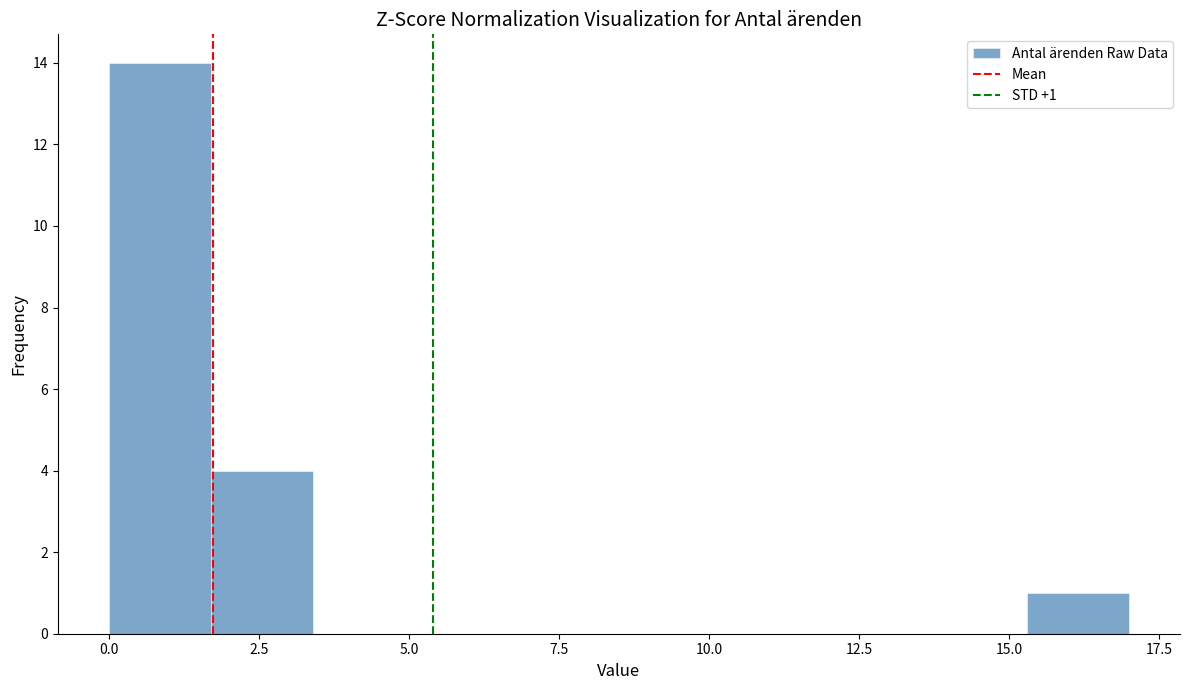

Read against the x-axis, roughly where is the centre of the tallest bar?

1.0